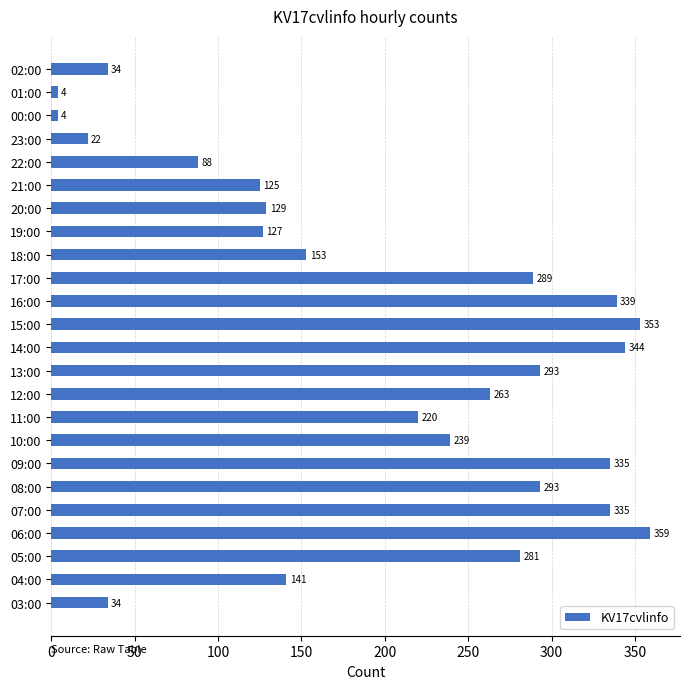

True or false: the data shows 34 at 02:00.

True